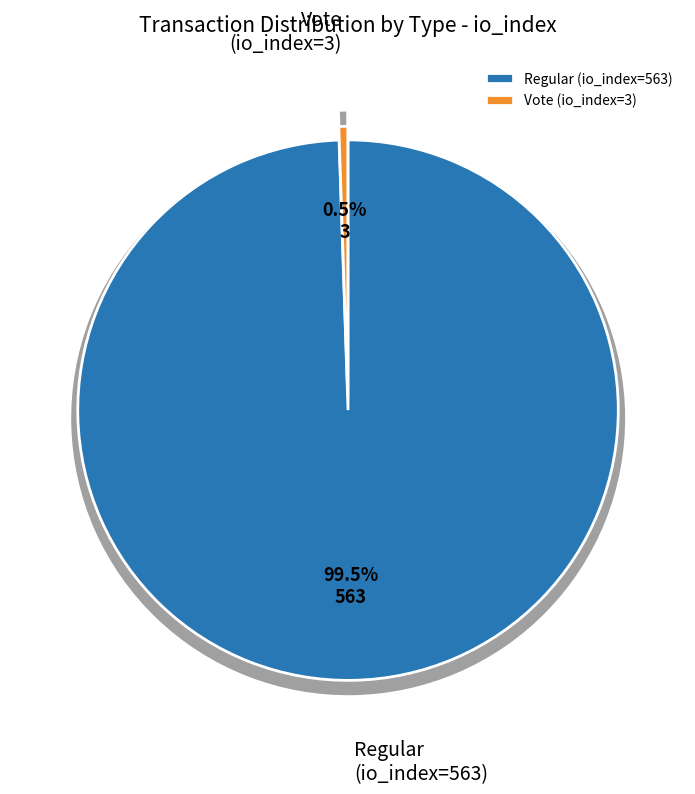

How many slices are in this pie chart?

2